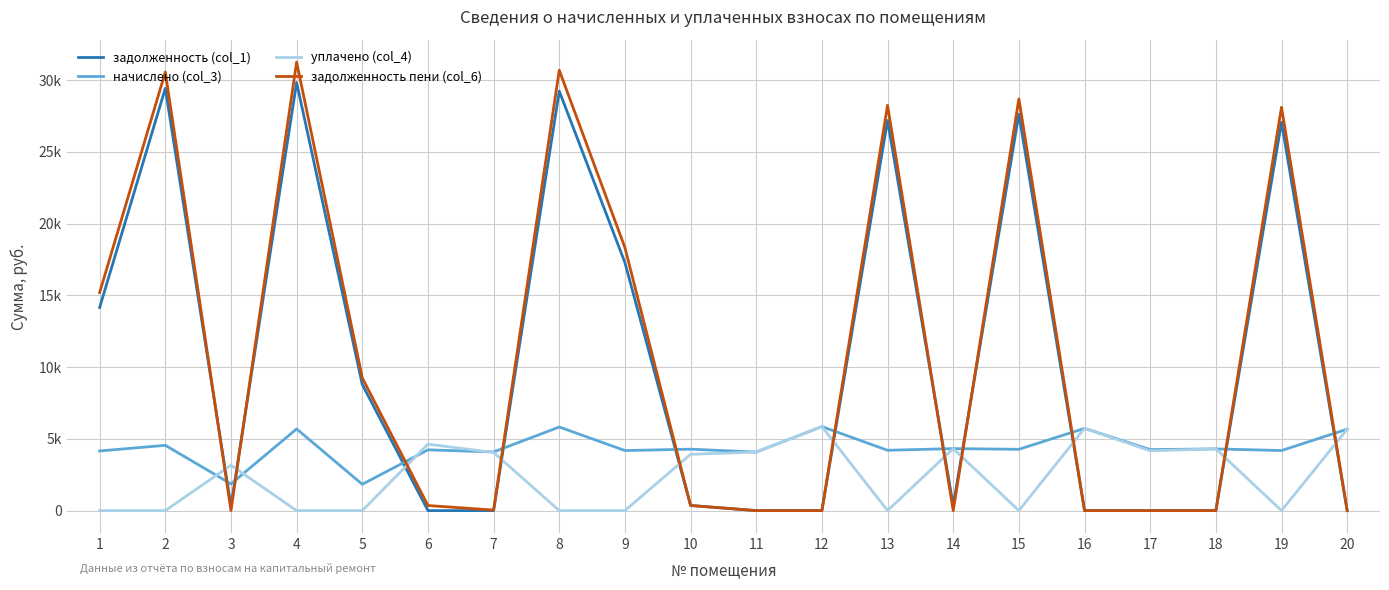

Does the chart have visible grid lines?

Yes